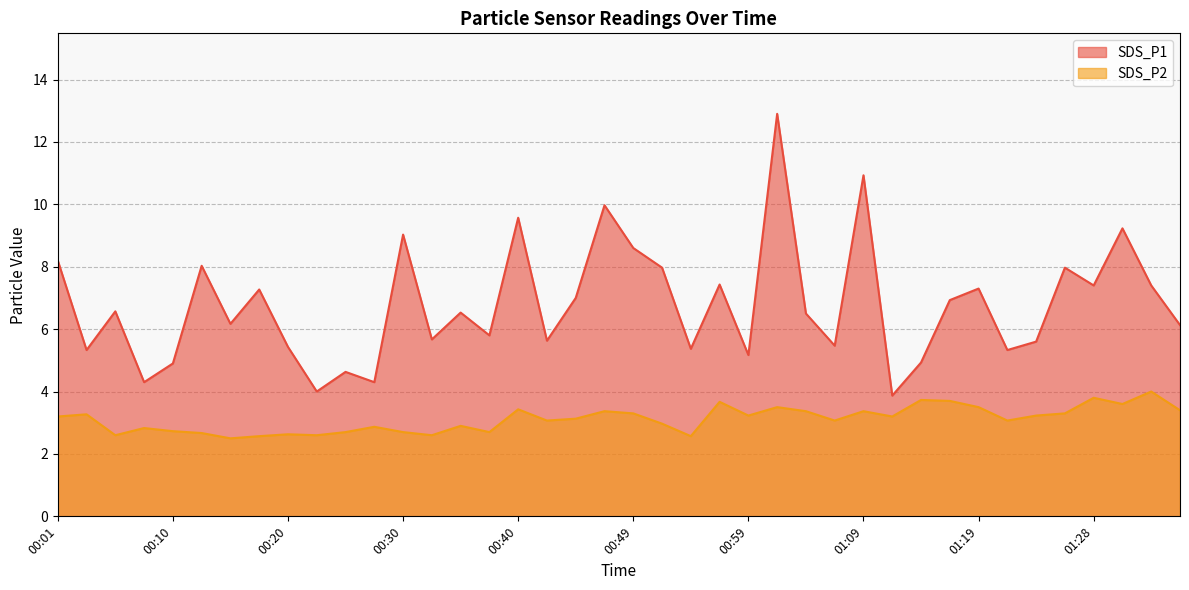

Rank the series at 00:49 from highest to lowest value.

SDS_P1, SDS_P2